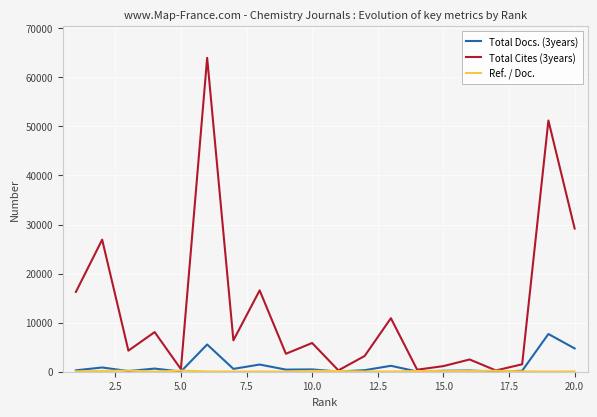

What is the greatest value displayed?

63979